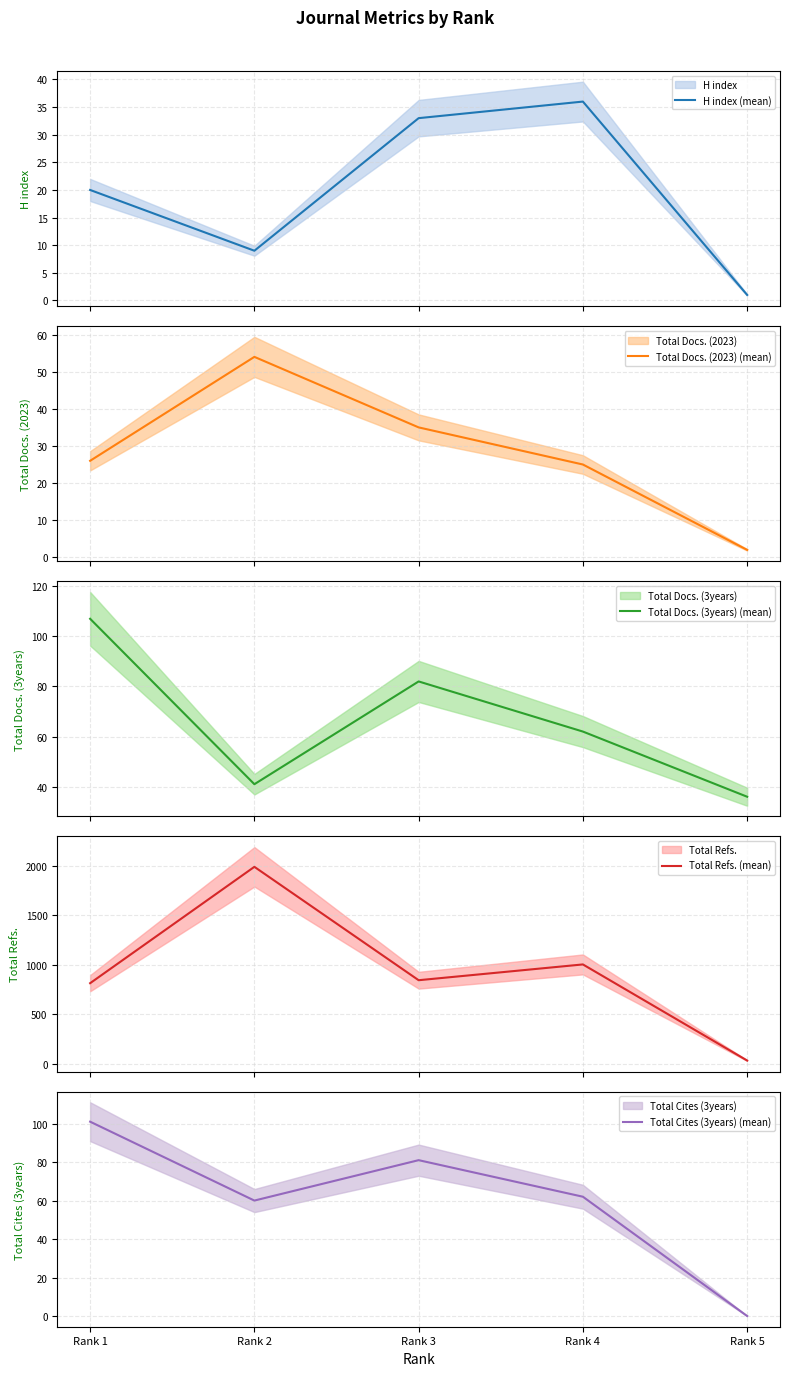

How many lines are shown in the chart?

5